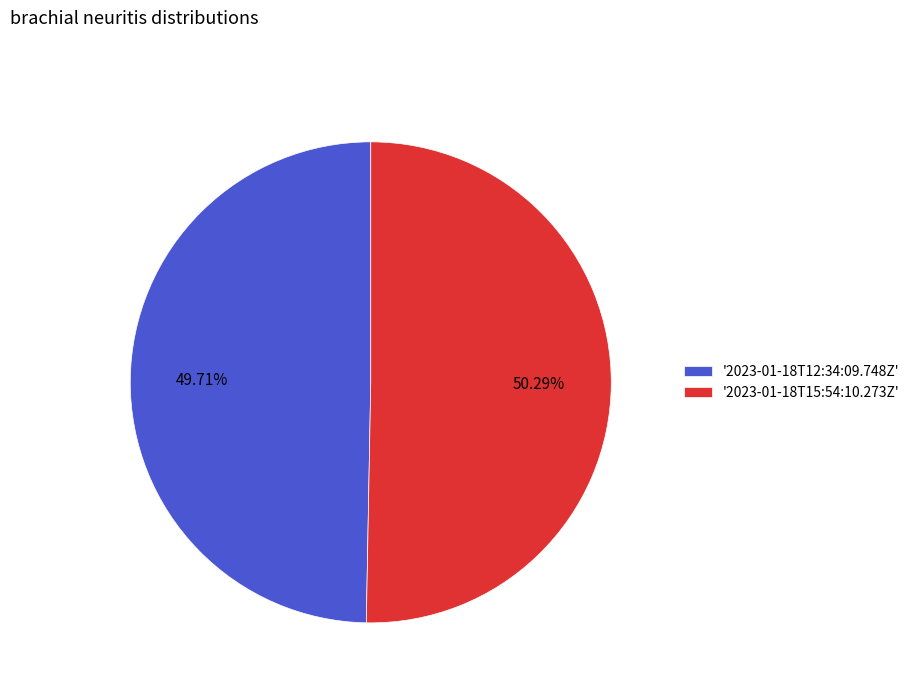

Does '2023-01-18T12:34:09.748Z' account for over 50% of the chart?

No